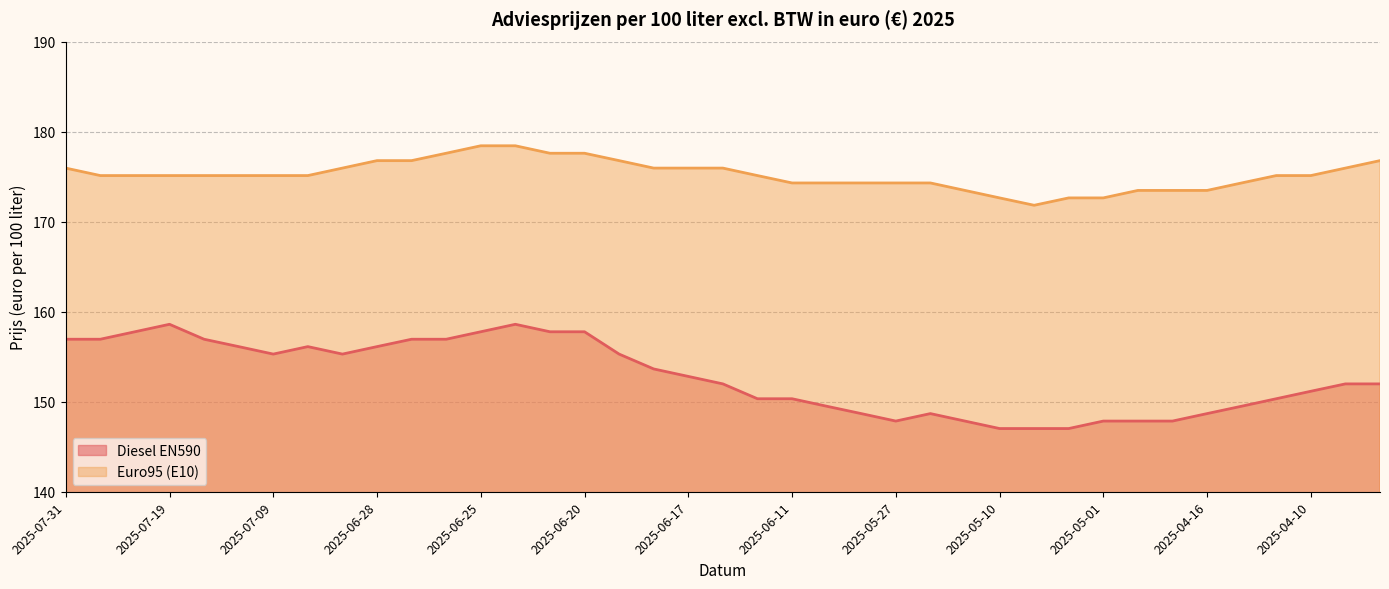

At which label does Diesel EN590 reach its peak?

2025-07-19